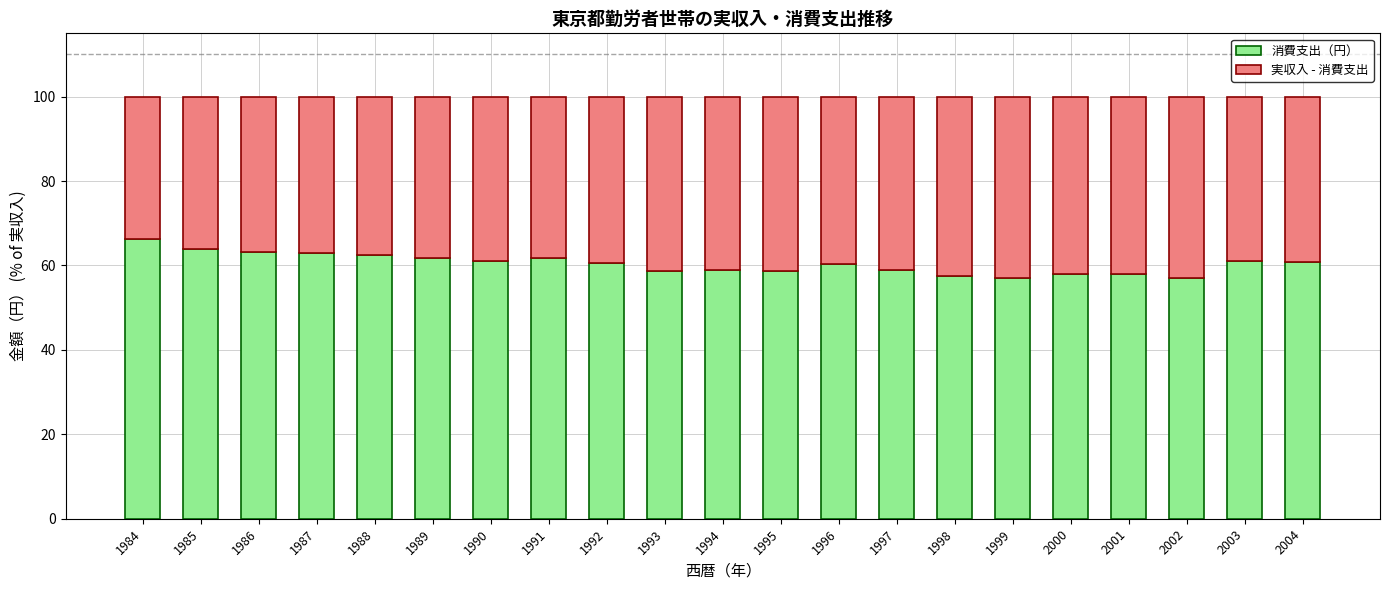

The value of 消費支出（円） at 1989 is 61.9. True or false?

True